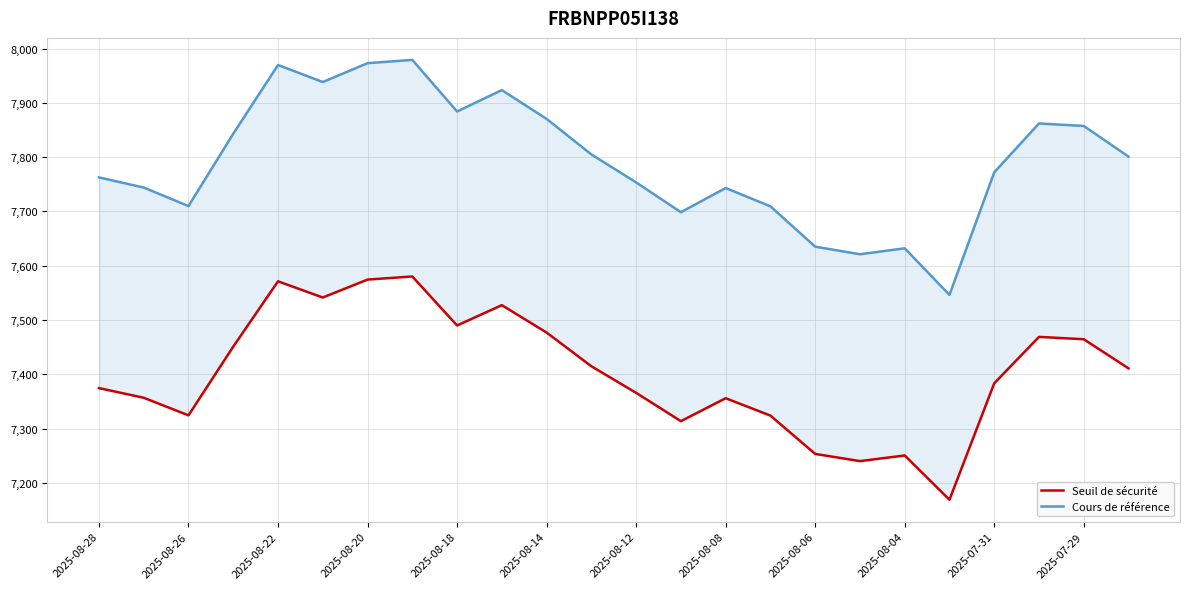

What is the sum of all Cours de référence values?

187033.0